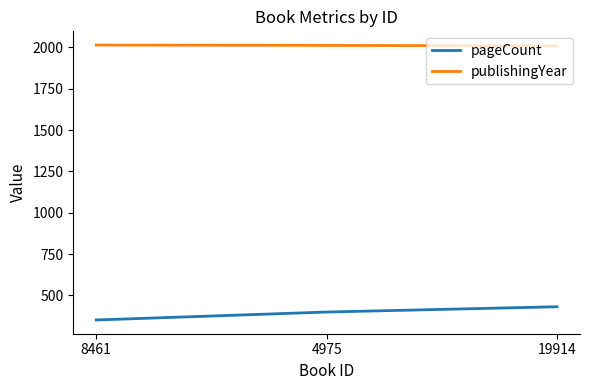

At how many categories does at least one series exceed 1224?

3